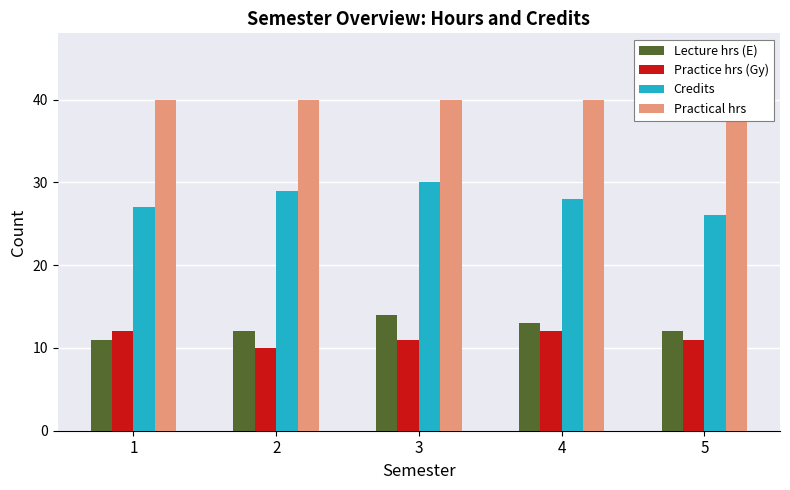

Reading left to right, extract all data points from this chart.

Lecture hrs (E): 11	12	14	13	12
Practice hrs (Gy): 12	10	11	12	11
Credits: 27	29	30	28	26
Practical hrs: 40	40	40	40	40